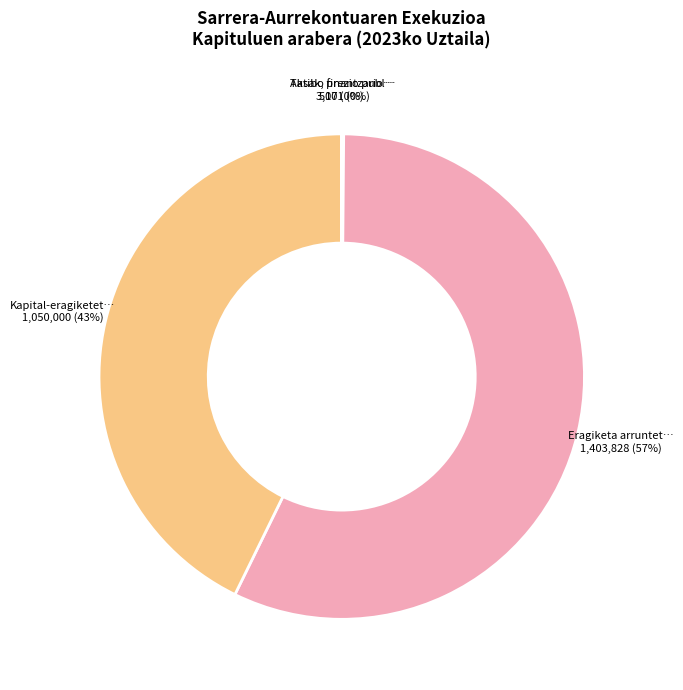

How many slices are in this pie chart?

4